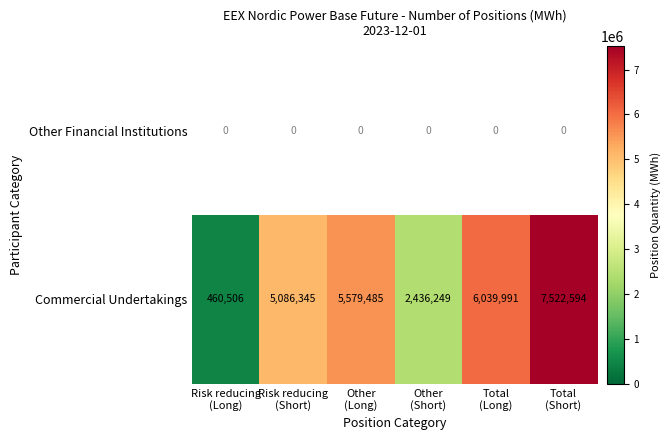

What is the highest value of the Commercial Undertakings series?

7522594